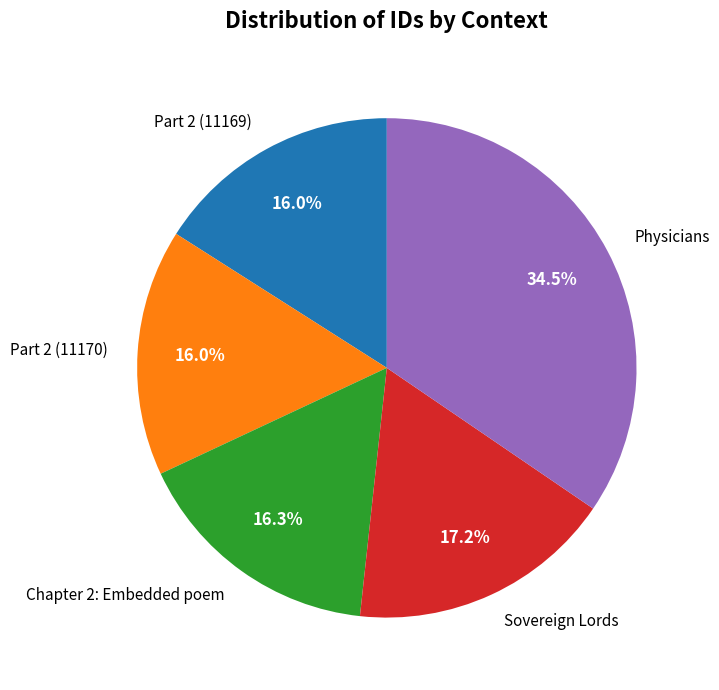

What portion of the pie excludes Part 2 (11170)?

84.0%